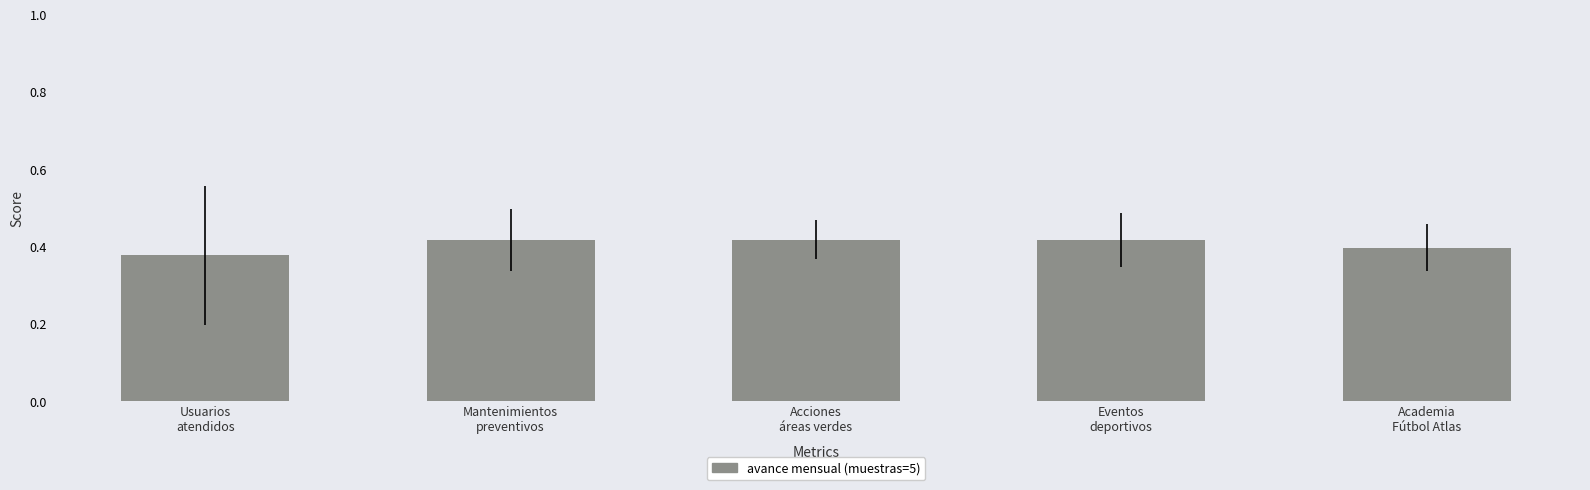

Count the values in the range 0 to 1.

5